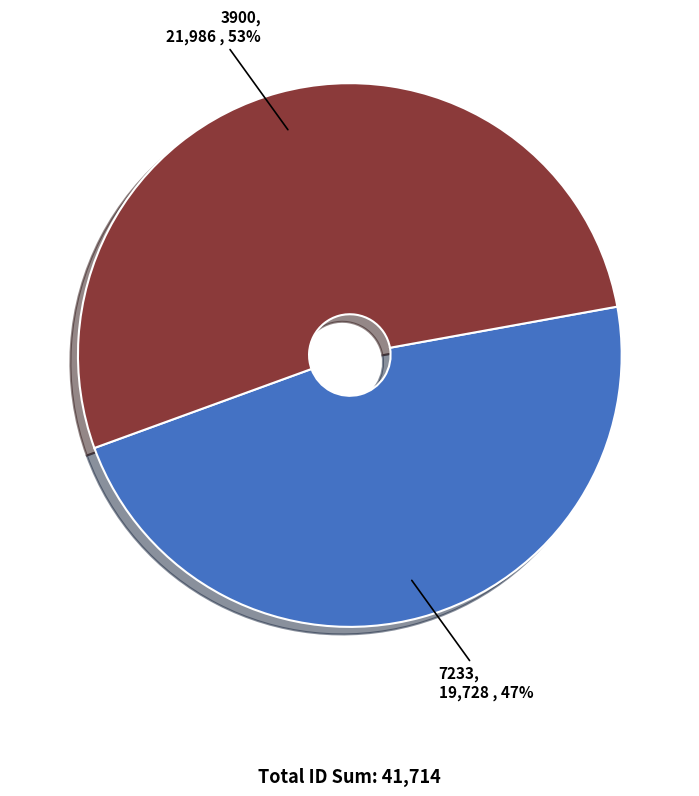

Does 7233 represent more than half of the total?

No